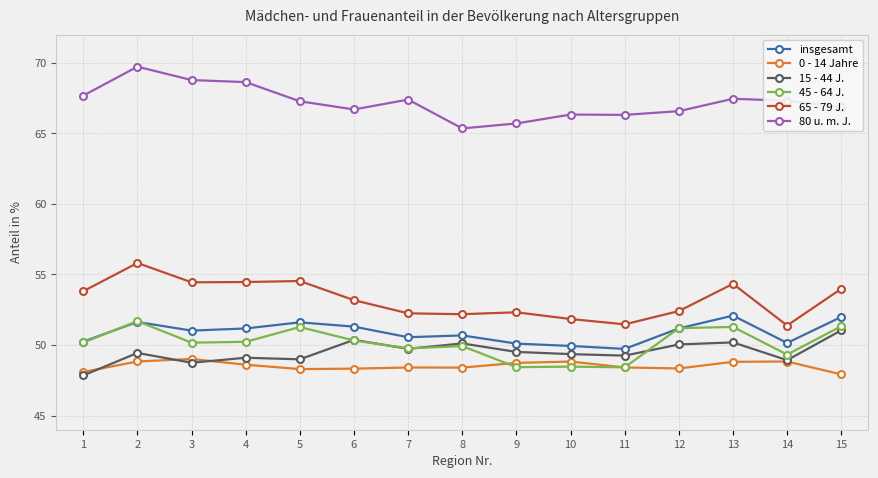

What is the value of the 80 u. m. J. point at the 3rd from the left?

68.8